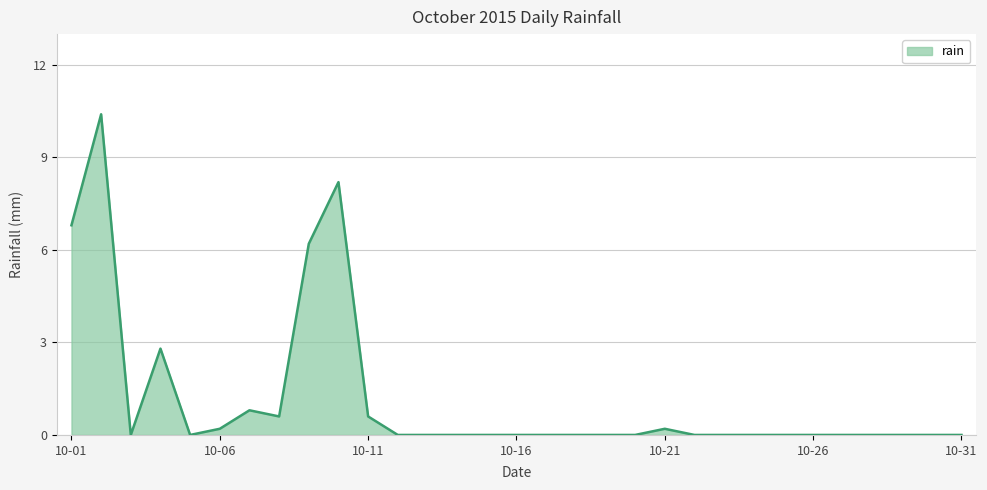

What is the difference between the maximum and minimum values?

10.4